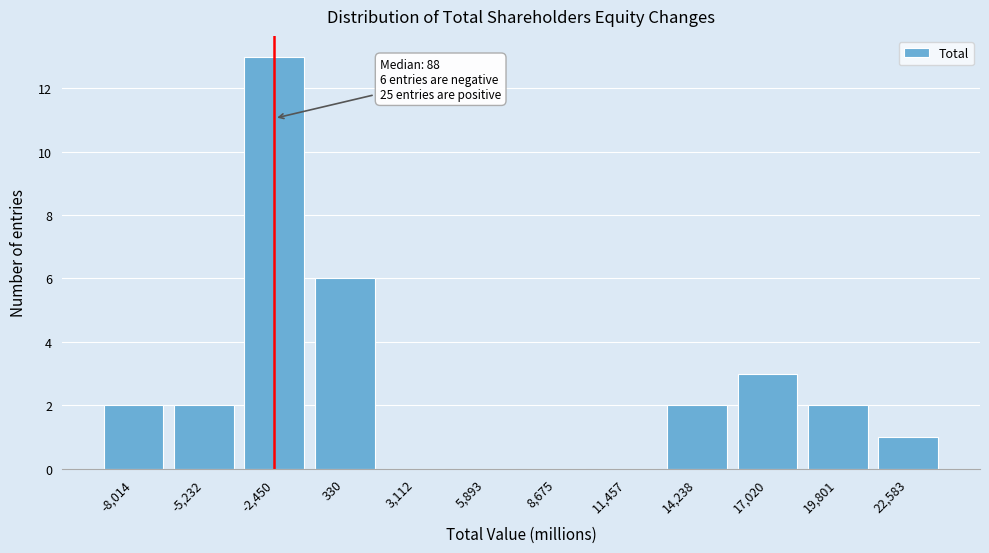

Reading left to right, extract all data points from this chart.

-8,014=2	-5,232=2	-2,450=13	330=6	3,112=0	5,893=0	8,675=0	11,457=0	14,238=2	17,020=3	19,801=2	22,583=1